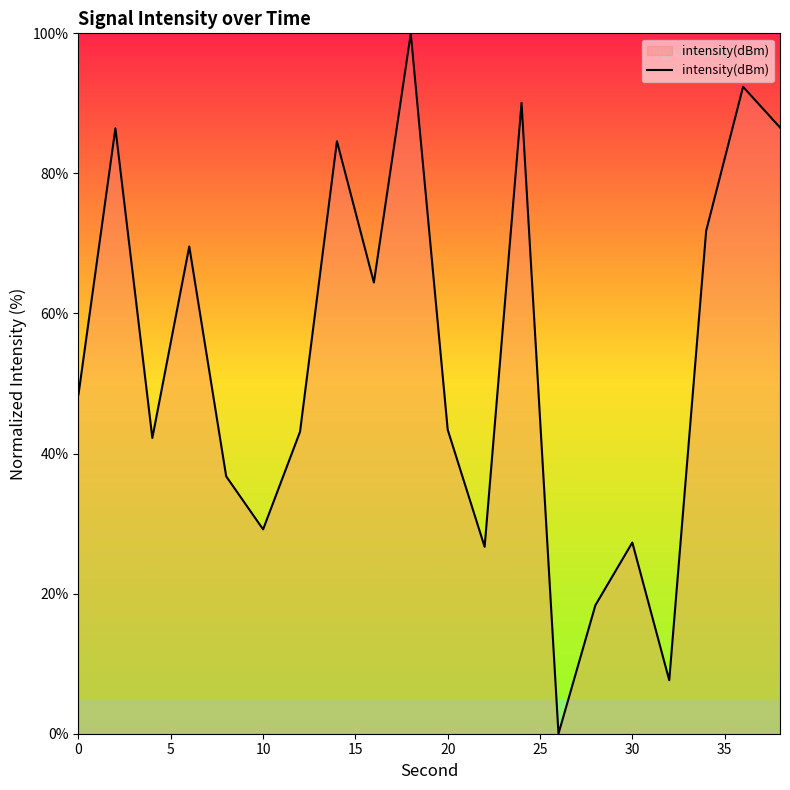

What is the difference between the maximum and minimum values?

100.0